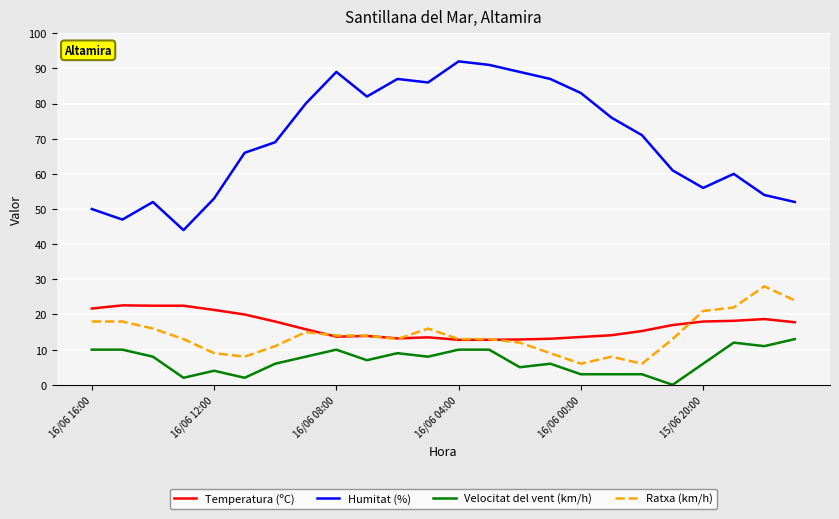

Which series has the largest range (max minus min)?

Humitat (%)